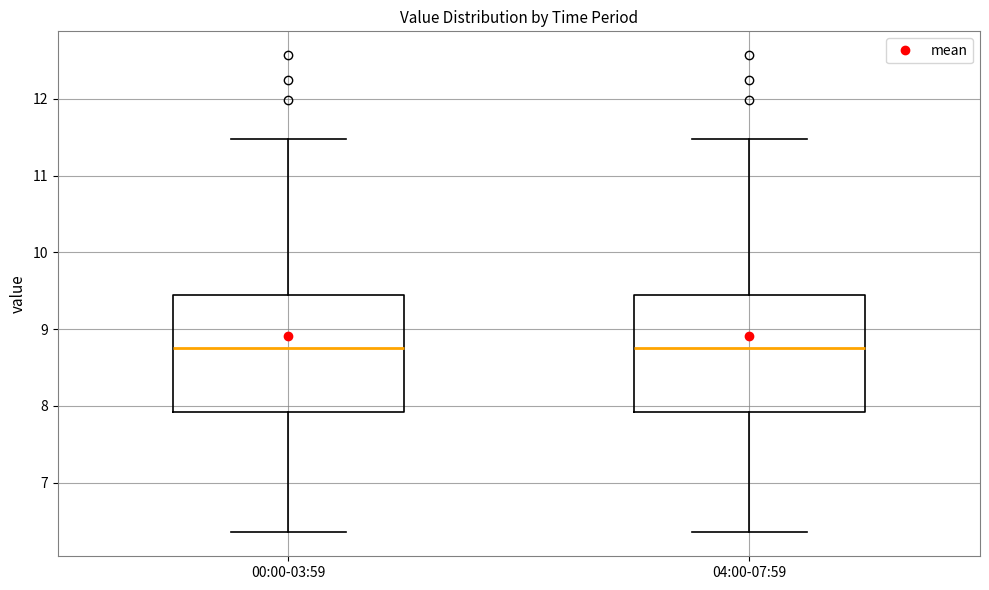

Reading left to right, transcribe this box plot: for each box, give where its median line is, the range the box spans, and where its two whiskers end, as read against the y-axis. The values are not printed on the chart, so give them approximately, as read against the axis.

00:00-03:59: median 8.8, box 7.9 to 9.4, whiskers 6.4 to 11.5
04:00-07:59: median 8.8, box 7.9 to 9.4, whiskers 6.4 to 11.5